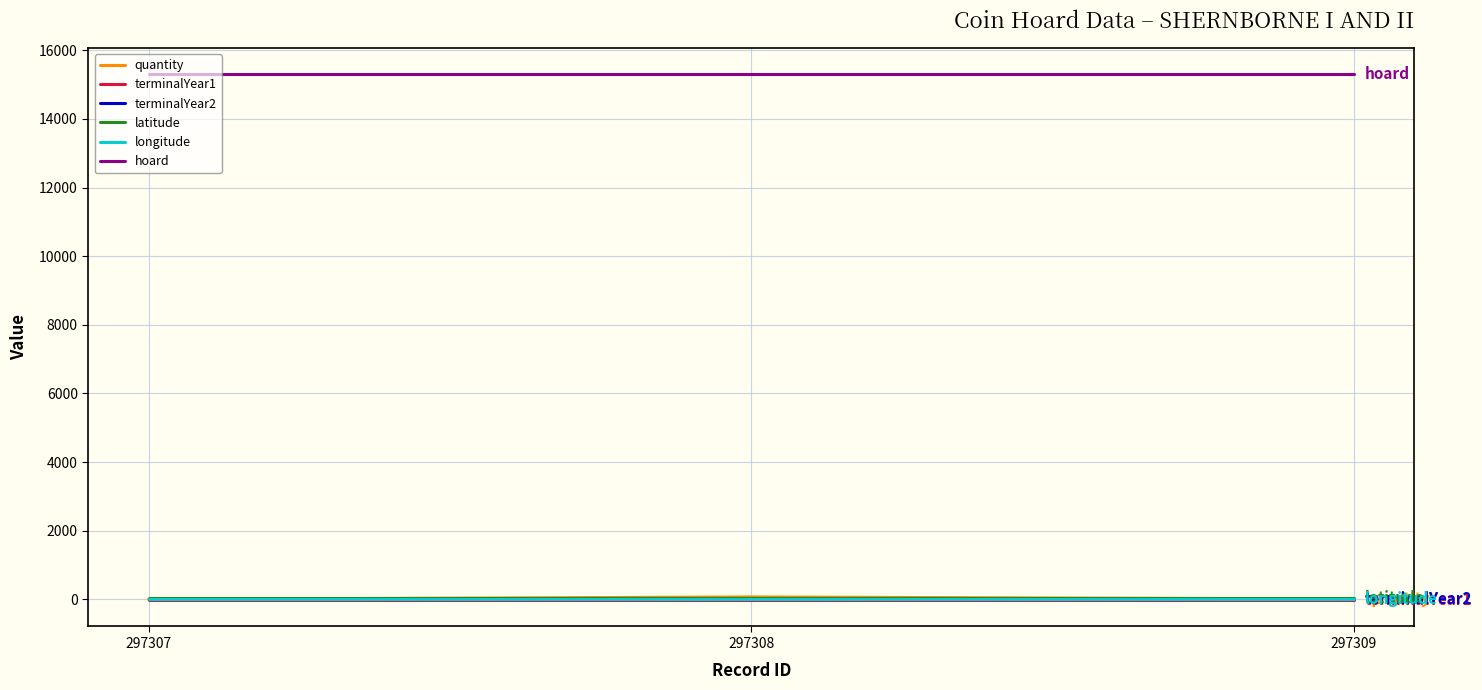

Is the value of hoard at 297308 greater than the value of latitude at 297307?

Yes